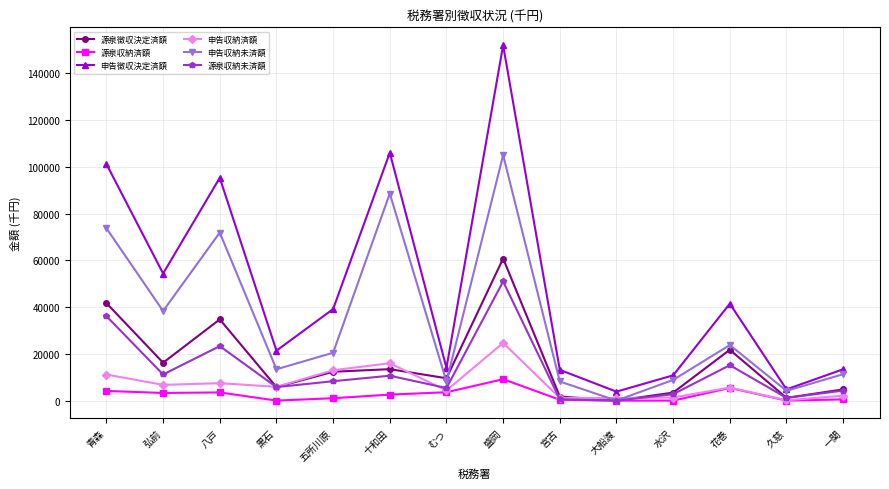

Between 十和田 and 宮古, which series saw the biggest shift?

申告徴収決定済額